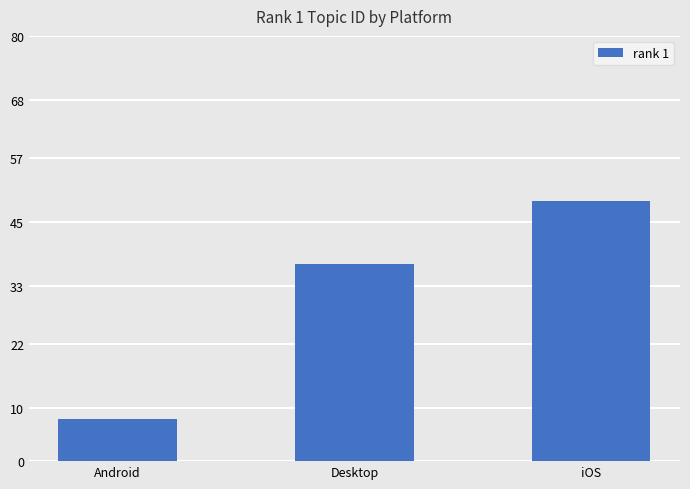

Which label corresponds to the largest value in the chart?

iOS